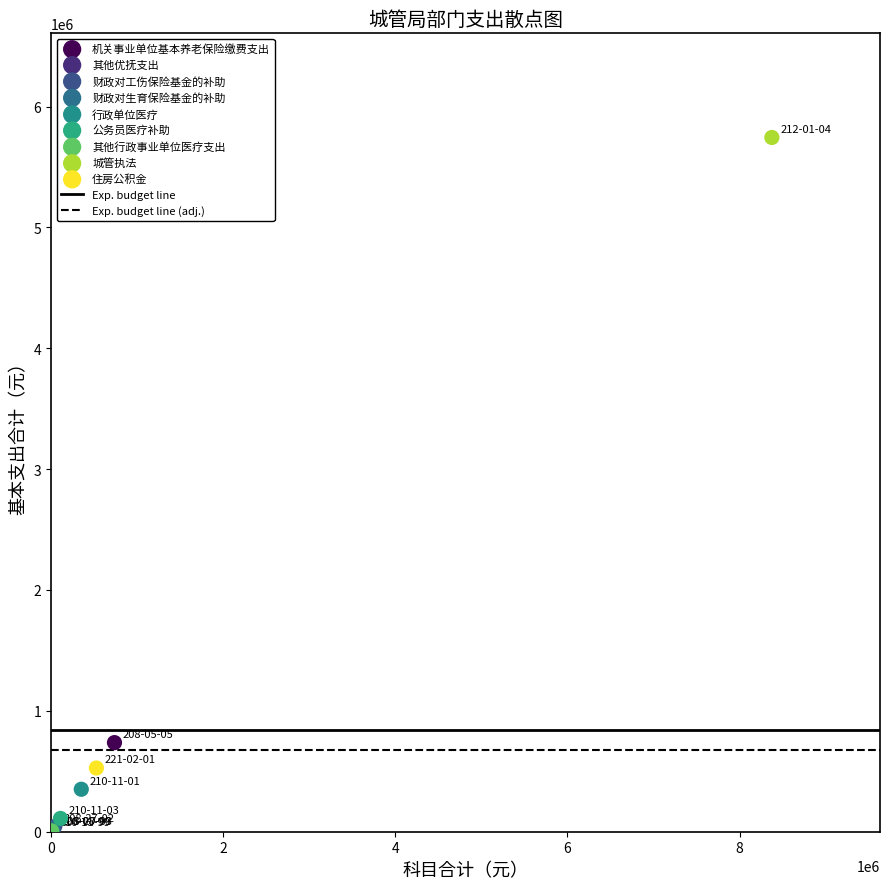

Which series contains the highest Y value?

城管执法